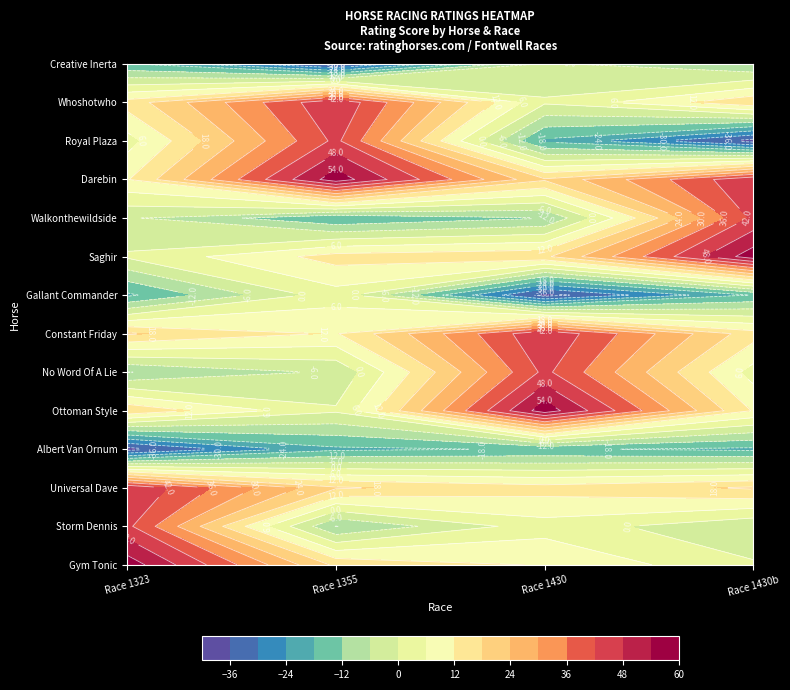

True or false: Race 1355 has a value of 5.4 at 0.

False